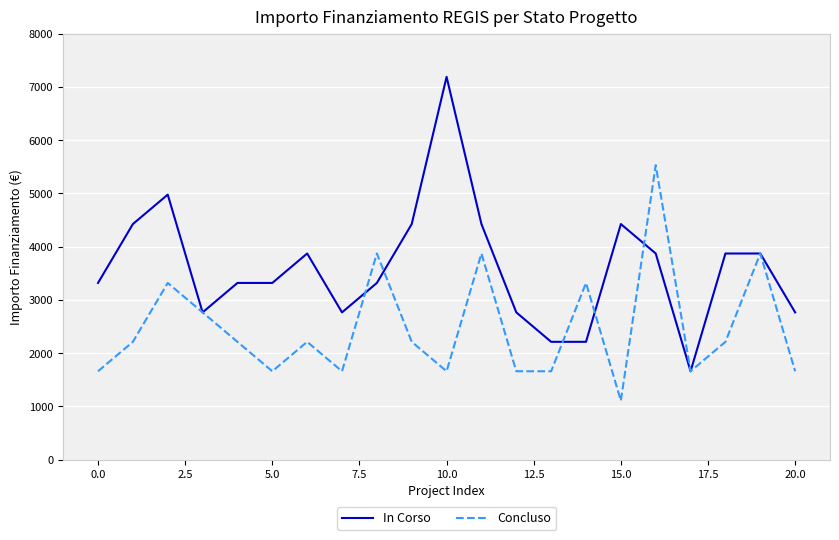

List the series in order of their overall mean, lowest first.

Concluso, In Corso